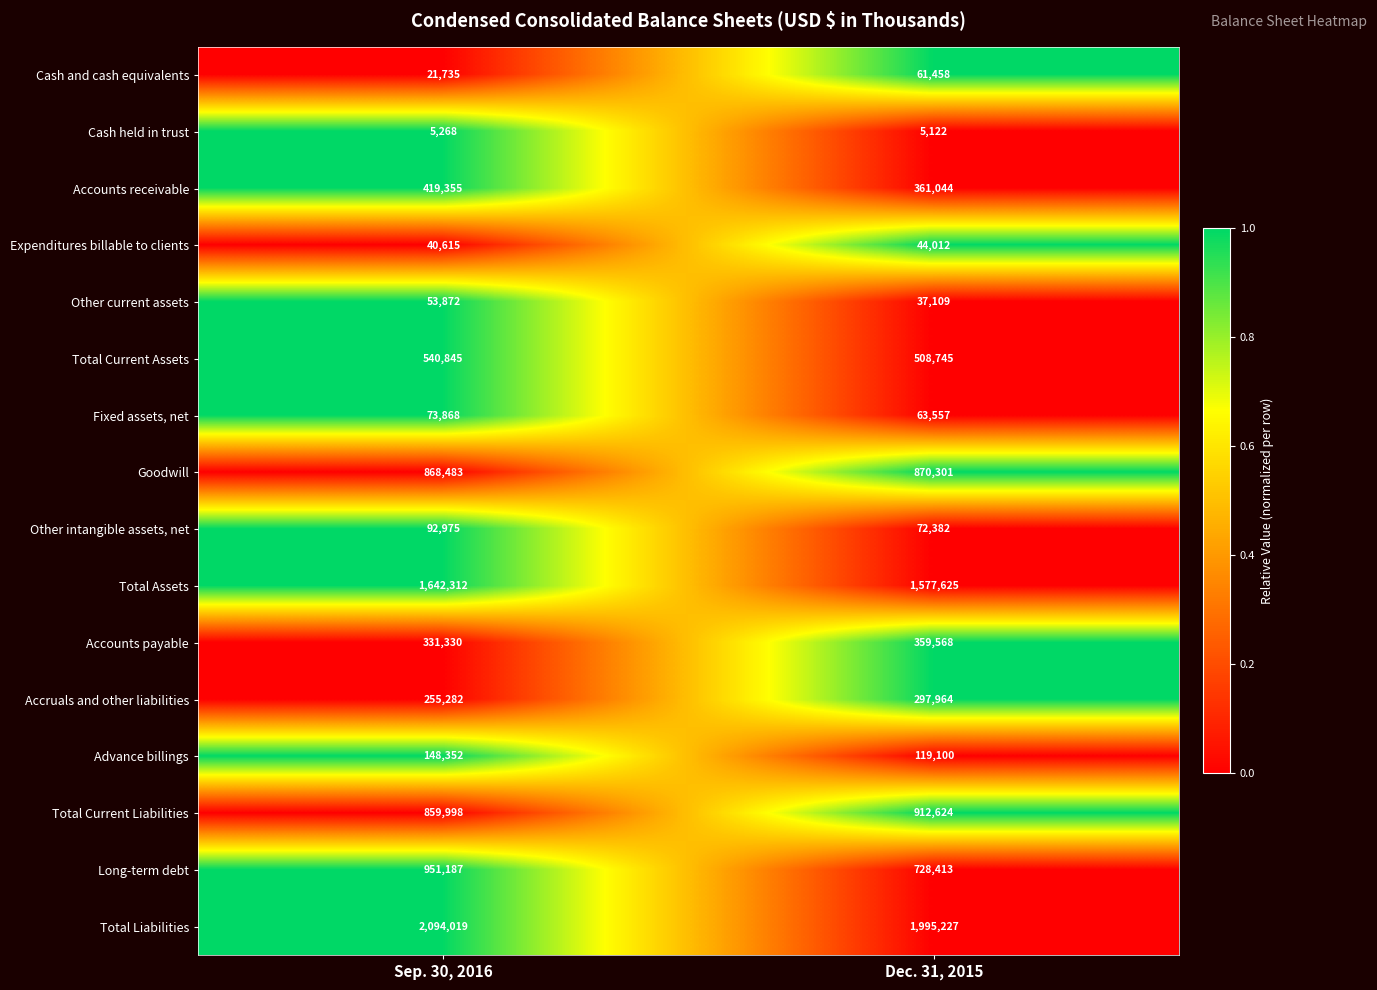

What is the sum of the Cash and cash equivalents values at Dec. 31, 2015 and Sep. 30, 2016?

83193